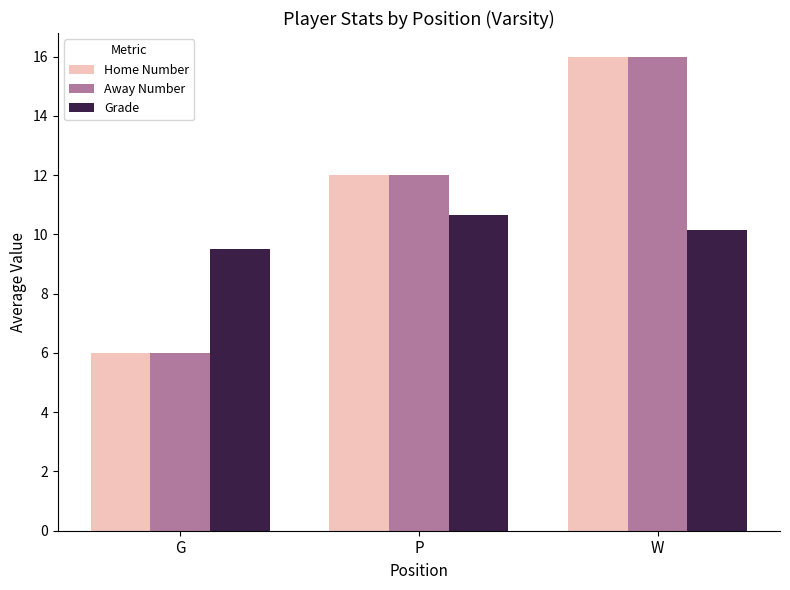

Rank the categories by Grade value from lowest to highest.

G, W, P